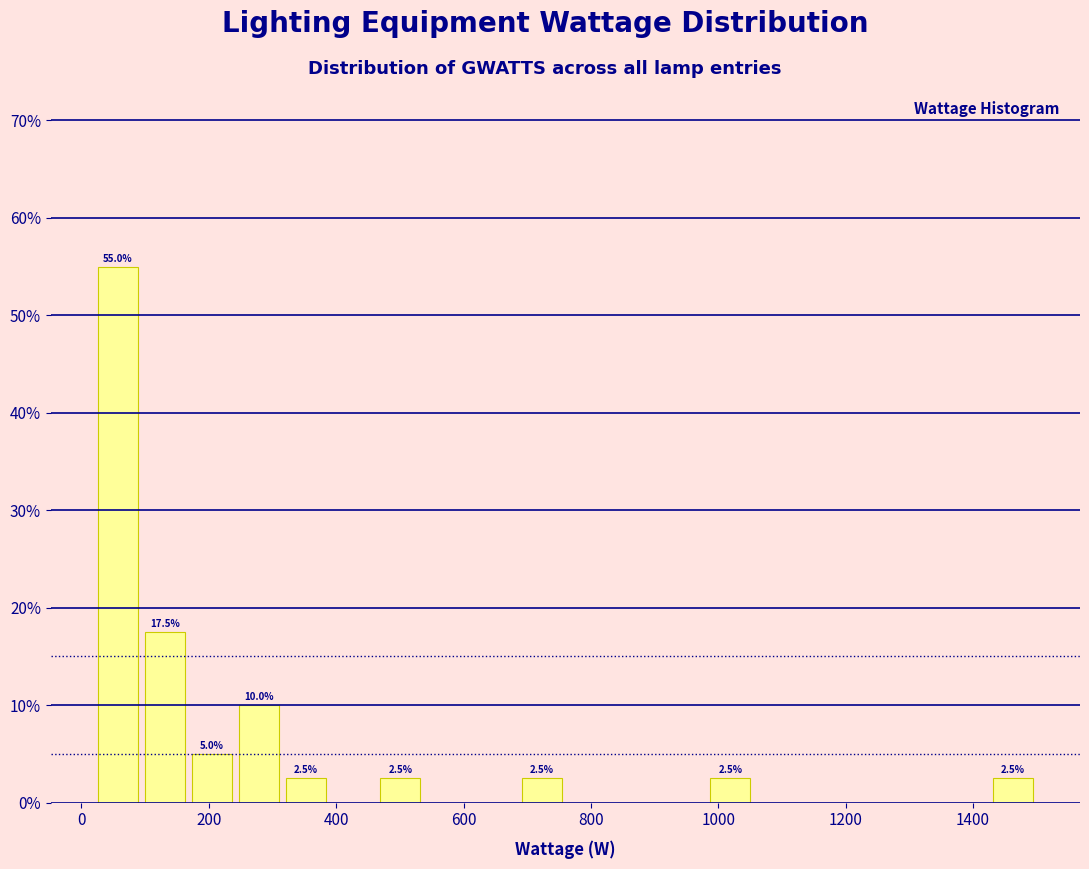

Read against the x-axis, roughly where is the centre of the tallest bar?

60